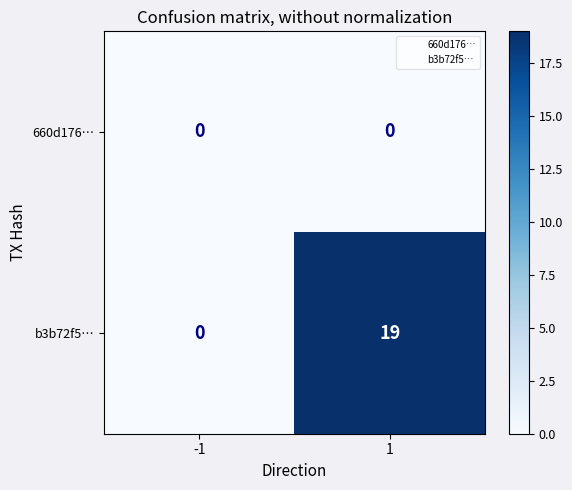

Reading left to right, extract all data points from this chart.

660d176…: 0	0
b3b72f5…: 0	19